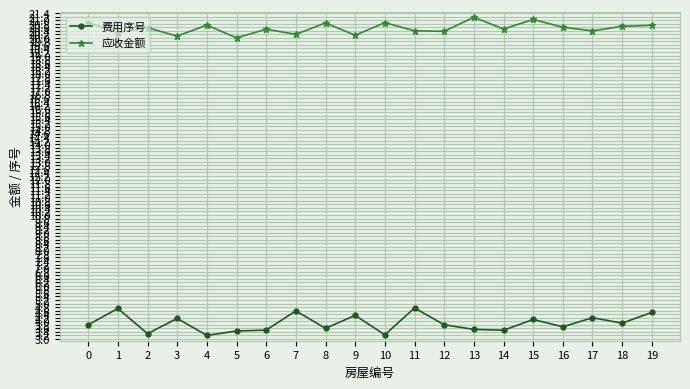

What is the approximate value of 费用序号 at 19?

4.5